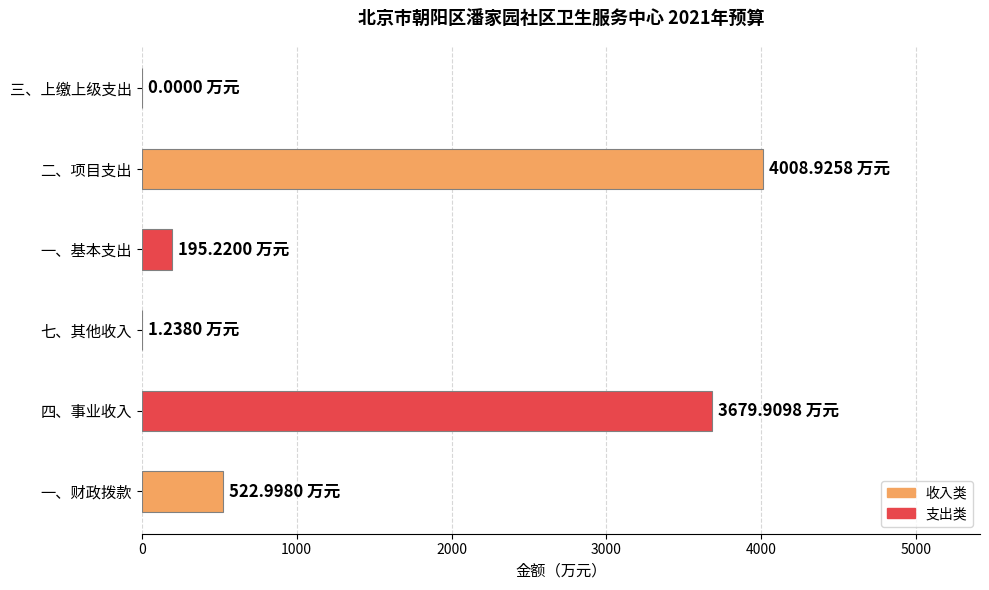

At which category does the chart reach its peak across all series?

二、项目支出